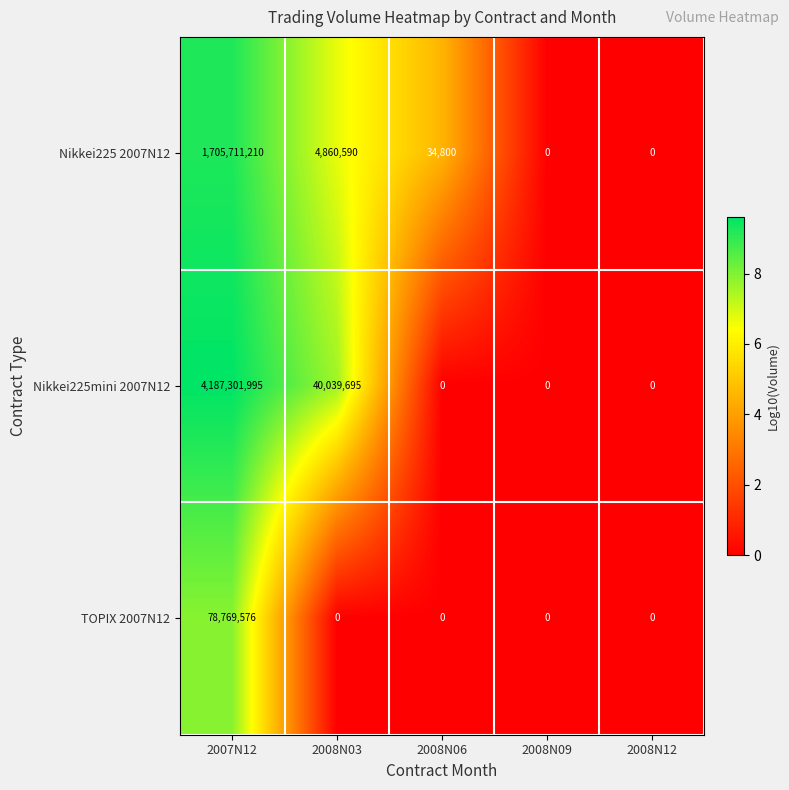

Rank the series by their average value, from lowest to highest.

TOPIX 2007N12, Nikkei225 2007N12, Nikkei225mini 2007N12